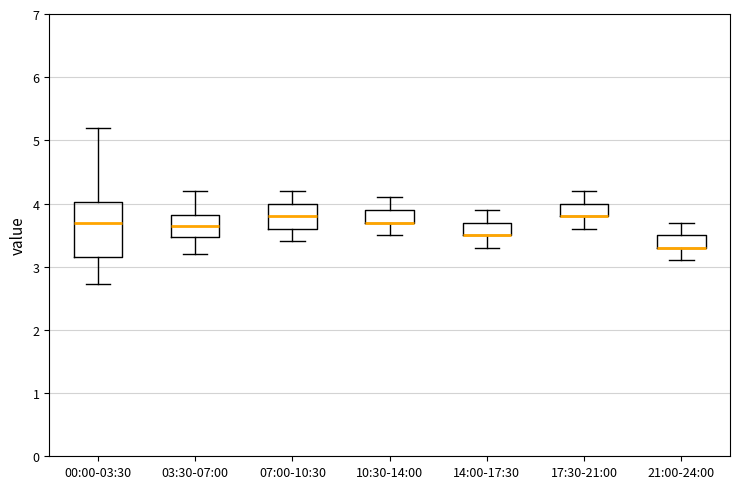

Reading left to right, transcribe this box plot: for each box, give where its median line is, the range the box spans, and where its two whiskers end, as read against the y-axis. The values are not printed on the chart, so give them approximately, as read against the axis.

00:00-03:30: median 3.7, box 3.2 to 4.0, whiskers 2.7 to 5.2
03:30-07:00: median 3.7, box 3.5 to 3.8, whiskers 3.2 to 4.2
07:00-10:30: median 3.8, box 3.6 to 4.0, whiskers 3.4 to 4.2
10:30-14:00: median 3.7 (drawn on the box's lower edge), box 3.7 to 3.9, whiskers 3.5 to 4.1
14:00-17:30: median 3.5 (drawn on the box's lower edge), box 3.5 to 3.7, whiskers 3.3 to 3.9
17:30-21:00: median 3.8 (drawn on the box's lower edge), box 3.8 to 4.0, whiskers 3.6 to 4.2
21:00-24:00: median 3.3 (drawn on the box's lower edge), box 3.3 to 3.5, whiskers 3.1 to 3.7